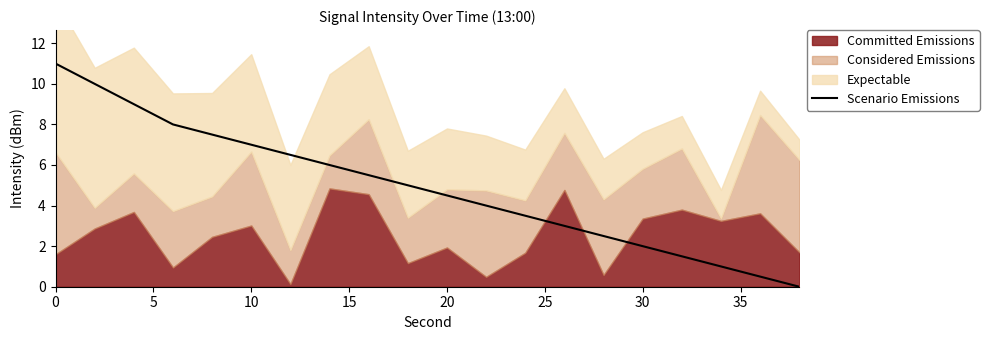

What is the maximum value for Scenario Emissions?

11.0